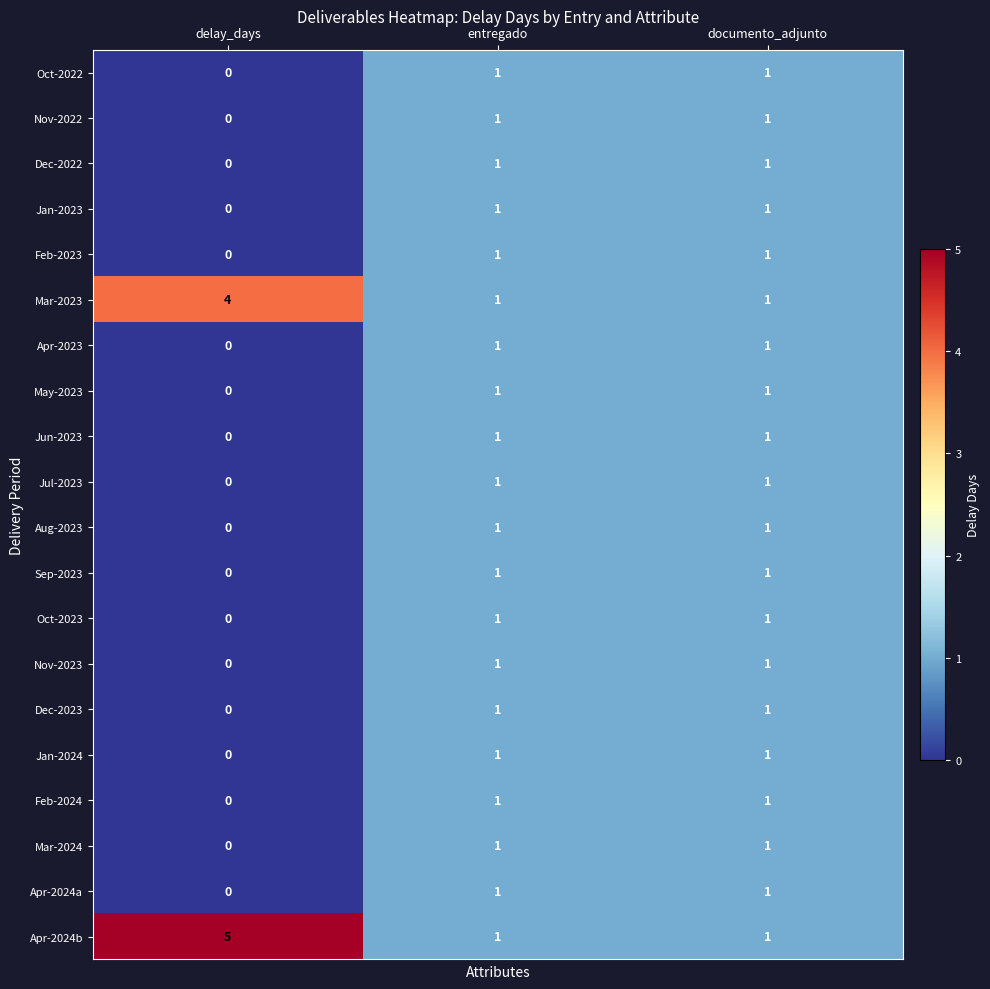

Which series has the largest range (max minus min)?

Apr-2024b